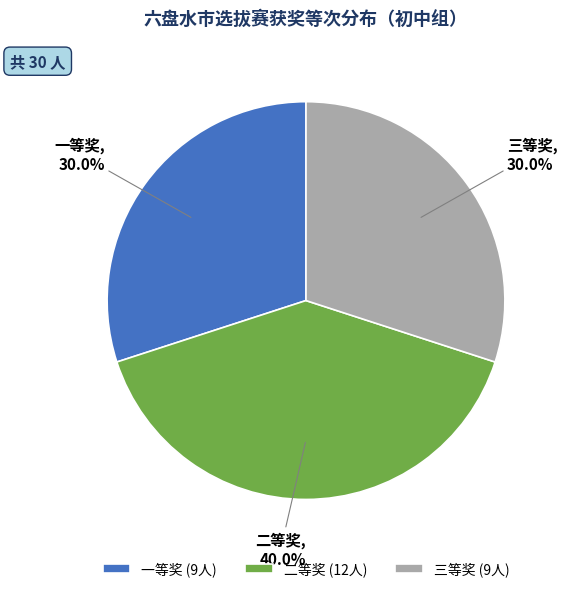

To the nearest percent, what is the combined percentage of 三等奖 and 二等奖?

70%